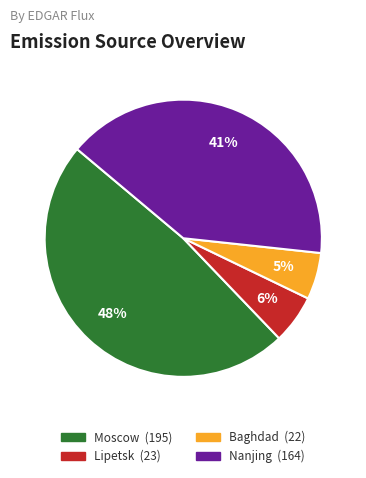

To the nearest percent, what is the average slice percentage?

25%